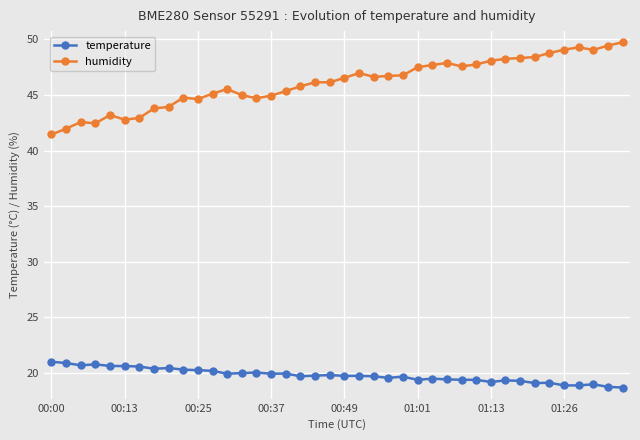

True or false: humidity and temperature intersect in this chart.

False